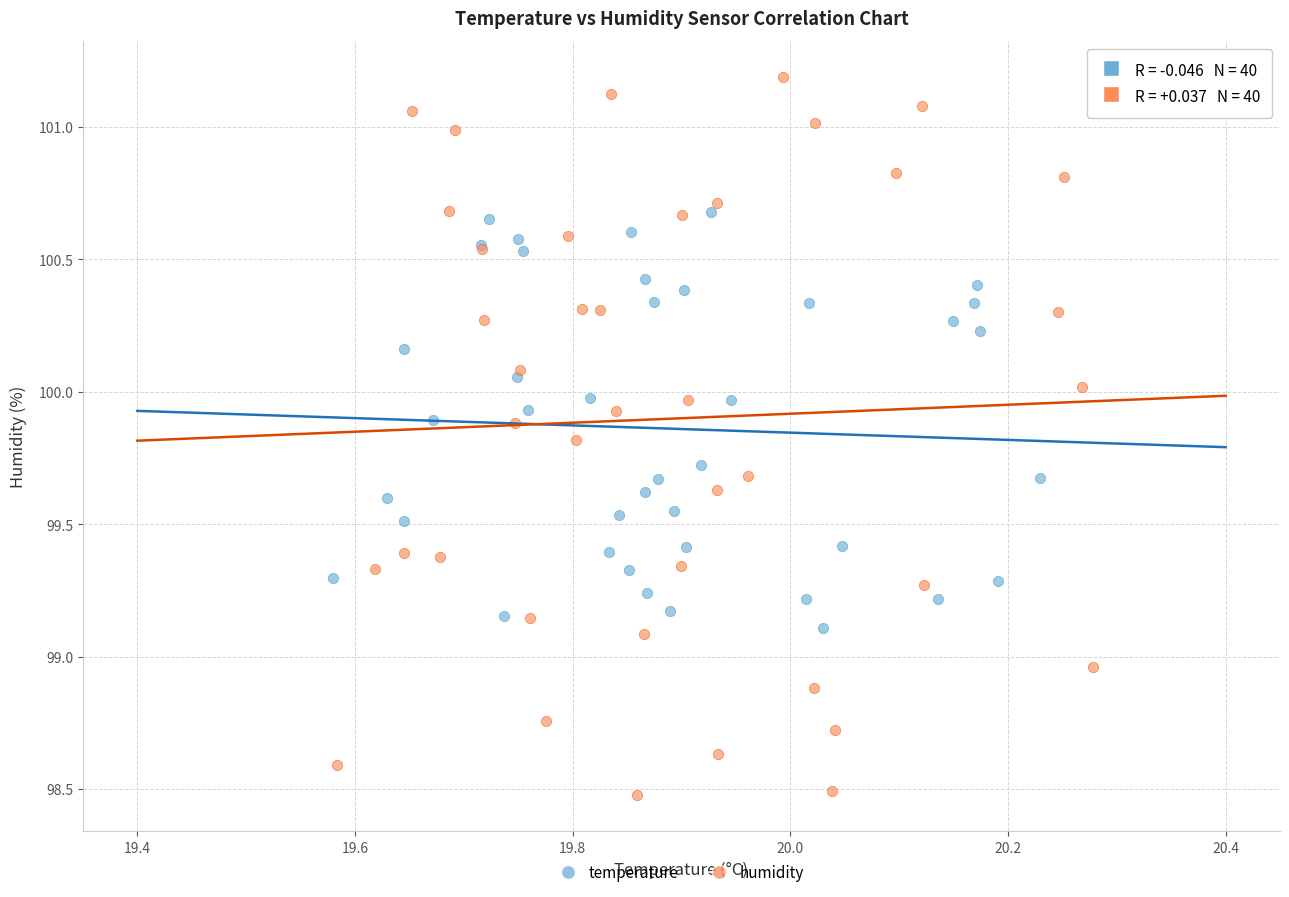

Which series reaches the maximum Y coordinate?

humidity